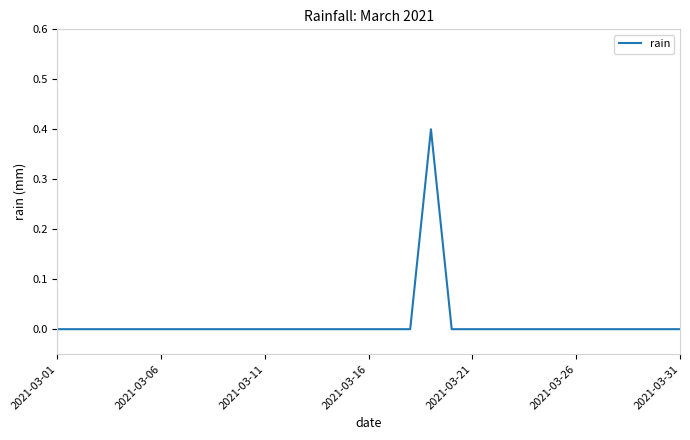

How many lines are shown in the chart?

1